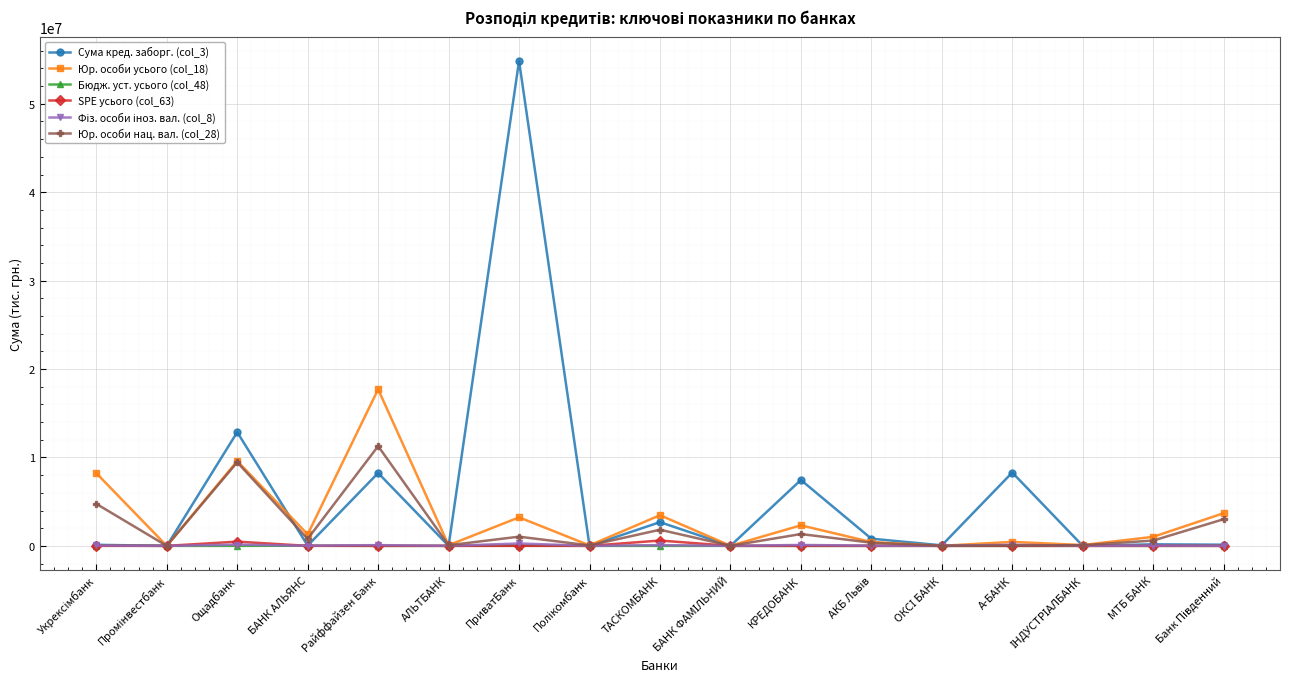

Which series has the largest total across all categories?

Сума кред. заборг. (col_3)